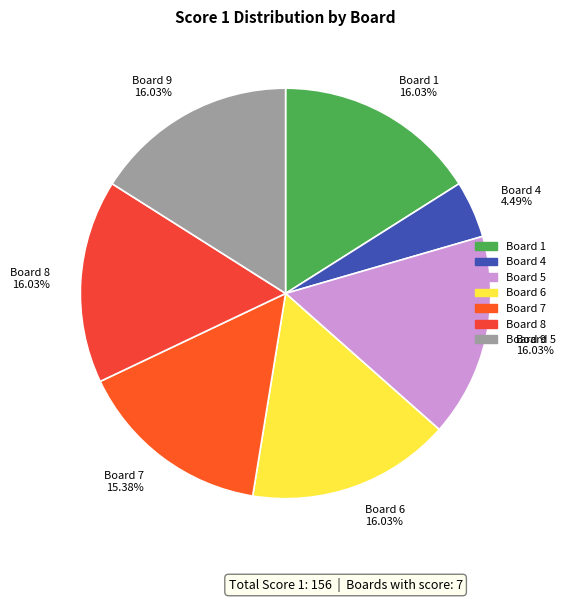

How many segments does this pie chart have?

7